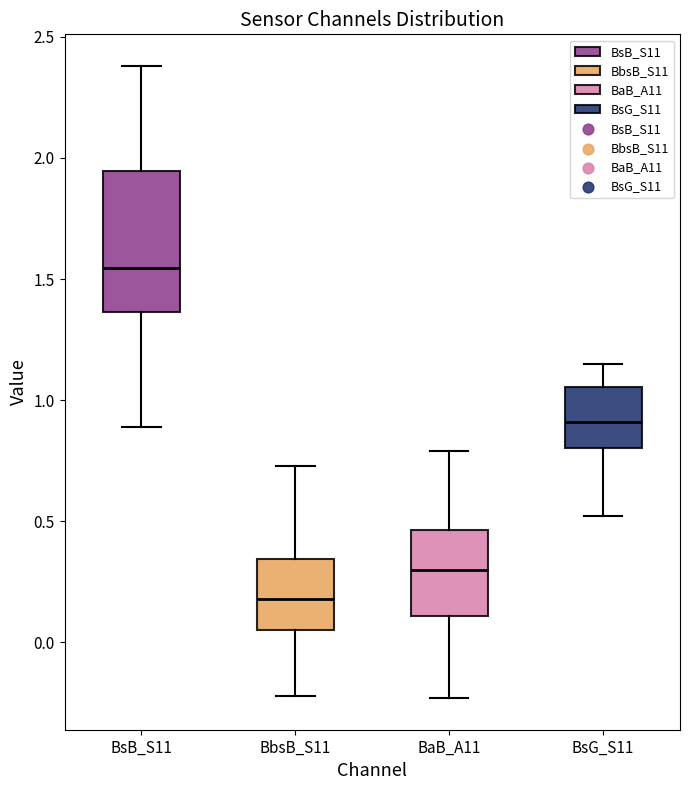

Which box is the tallest, from its lower edge to its upper edge?

BsB_S11